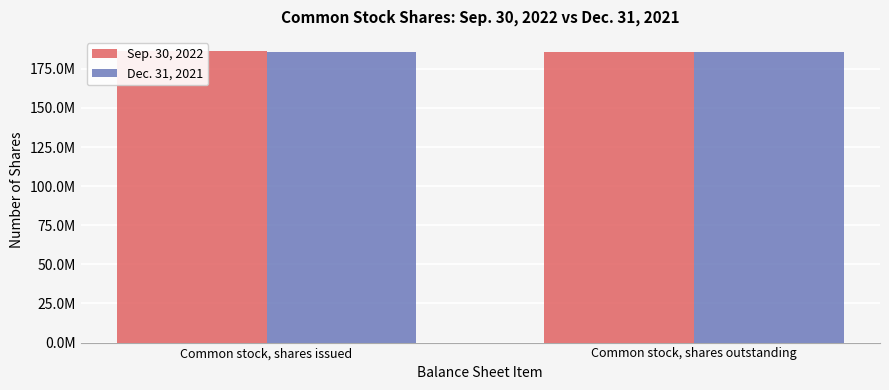

Which series has the largest total across all categories?

Sep. 30, 2022